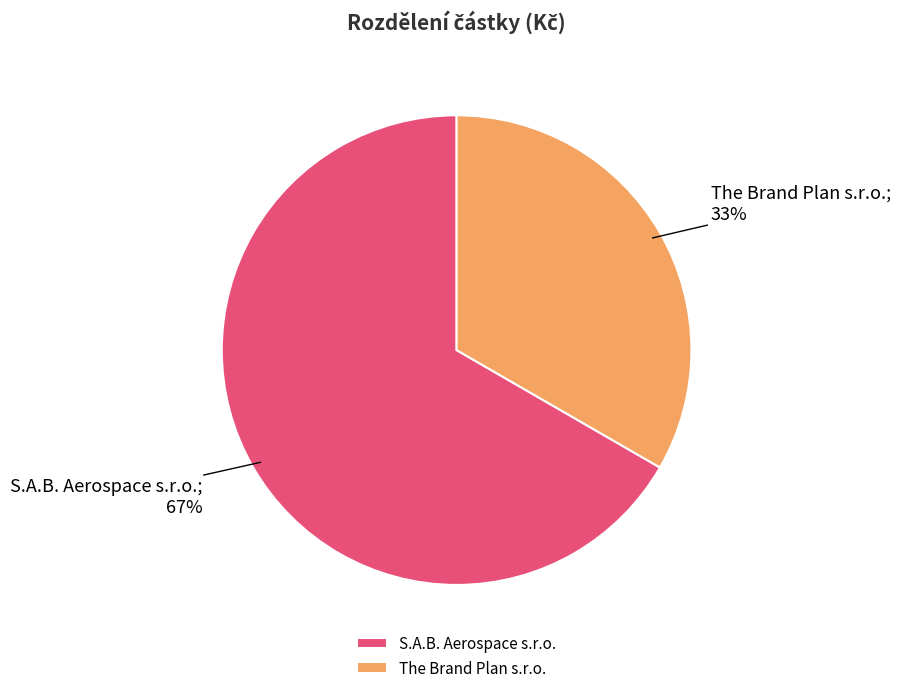

True or false: The Brand Plan s.r.o. accounts for 40% of the total.

False